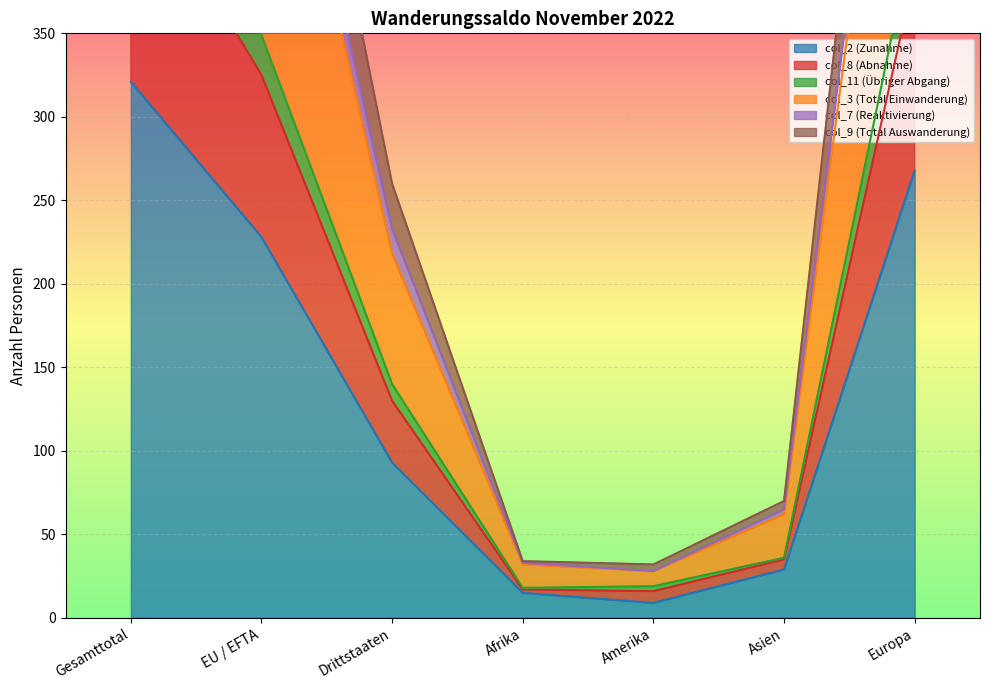

Which category has the lowest value in the col_8 (Abnahme) series?

Afrika